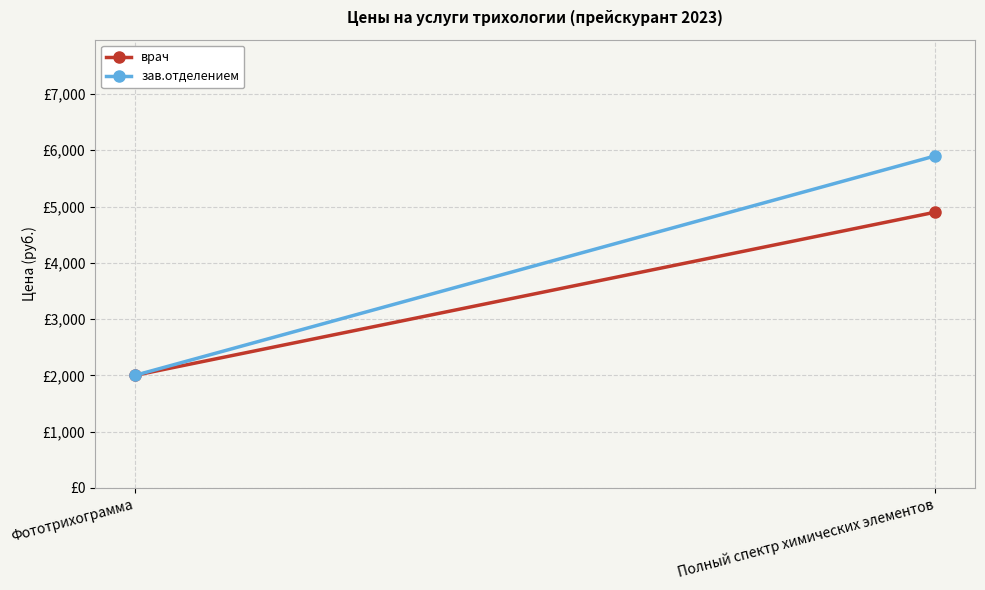

What is the sum of all врач values?

6900